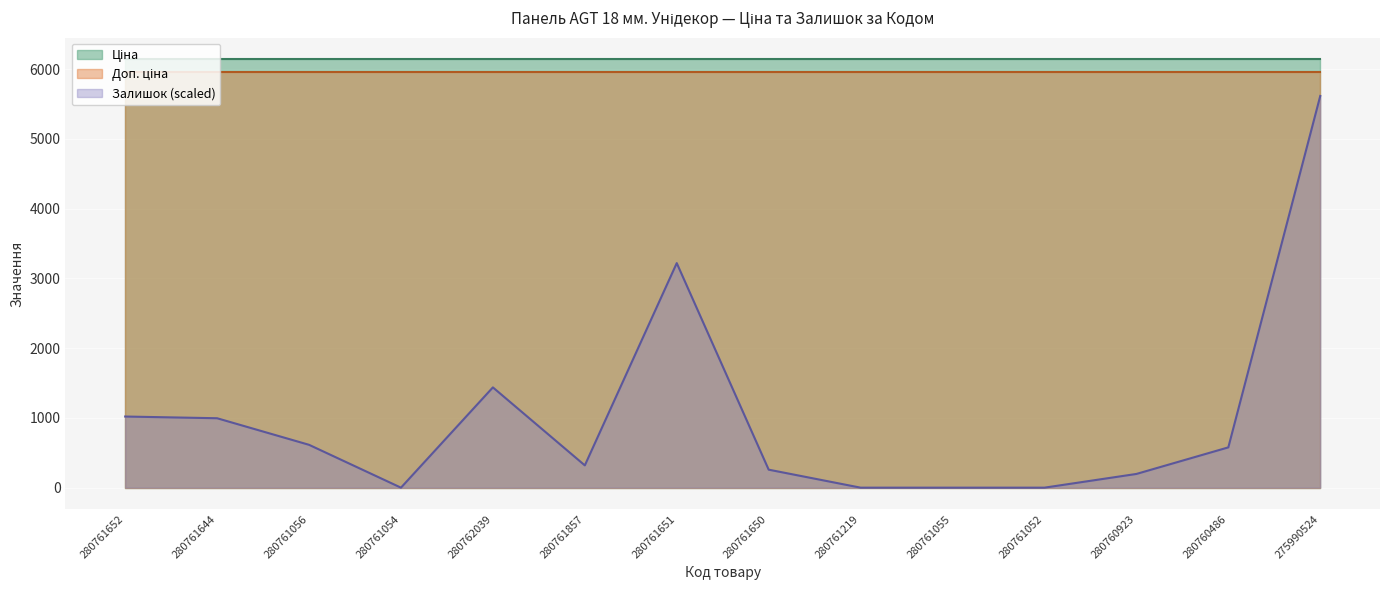

Between 280762039 and 275990524, which series saw the biggest shift?

Залишок (scaled)